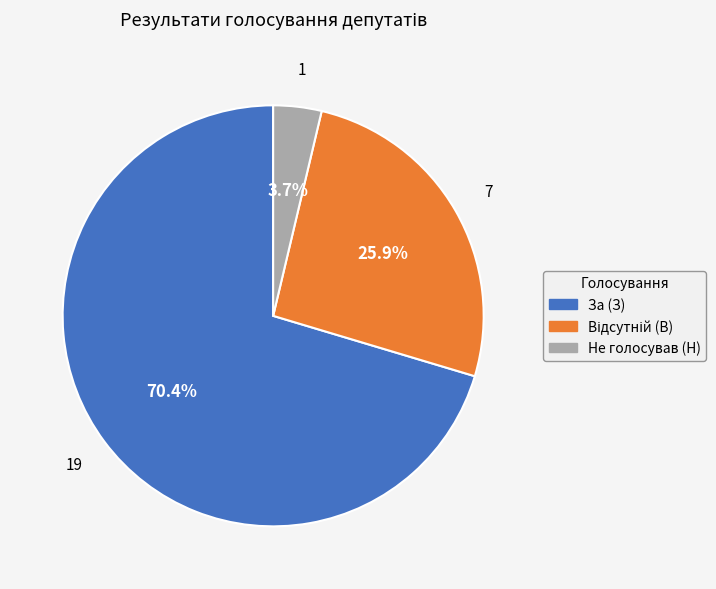

What is the ratio of the value at За (З) to the value at Не голосував (Н)?

19.0